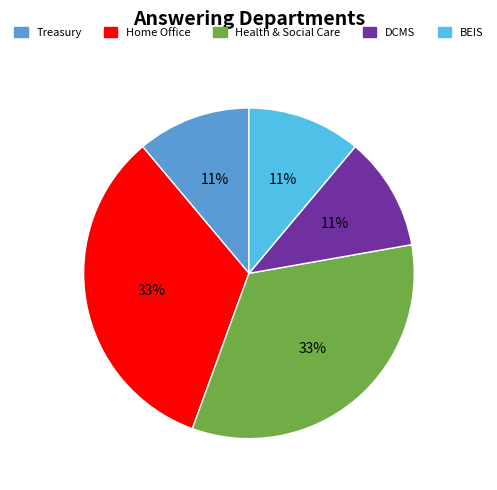

Does any single category account for the majority?

No